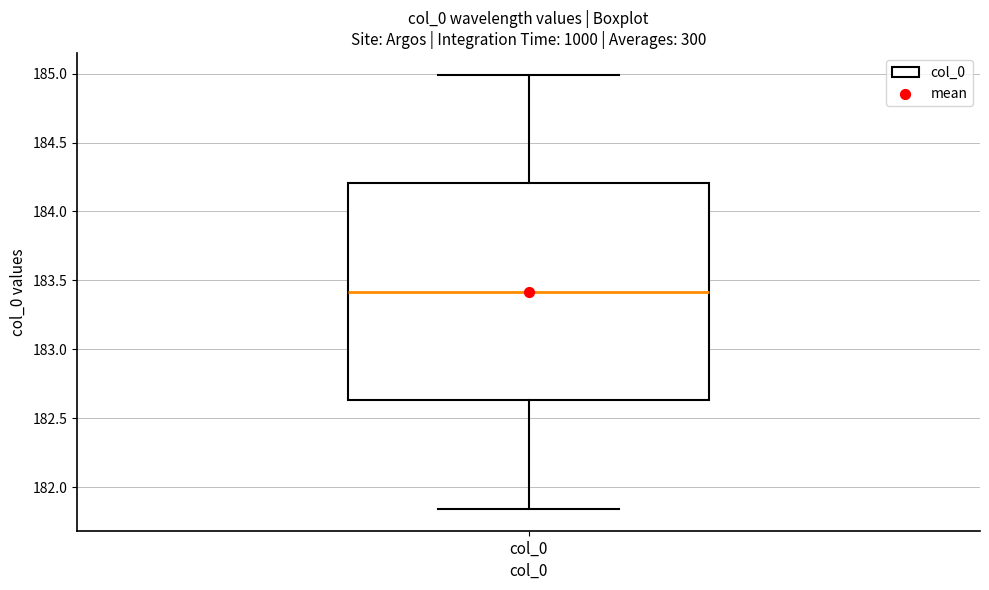

Read this box plot against the y-axis: the position of the median line, the range covered by the box, and the ends of both whiskers. The values are not printed on the chart, so give them approximately, as read against the axis.

median 183.40, box 182.65 to 184.20, whiskers 181.85 to 185.00